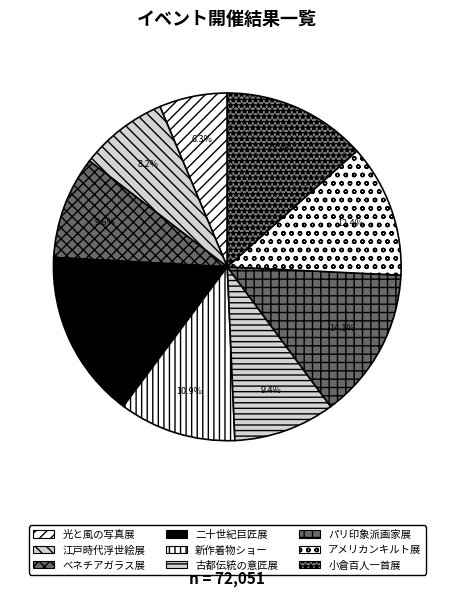

Does パリ印象派画家展 represent more than half of the total?

No